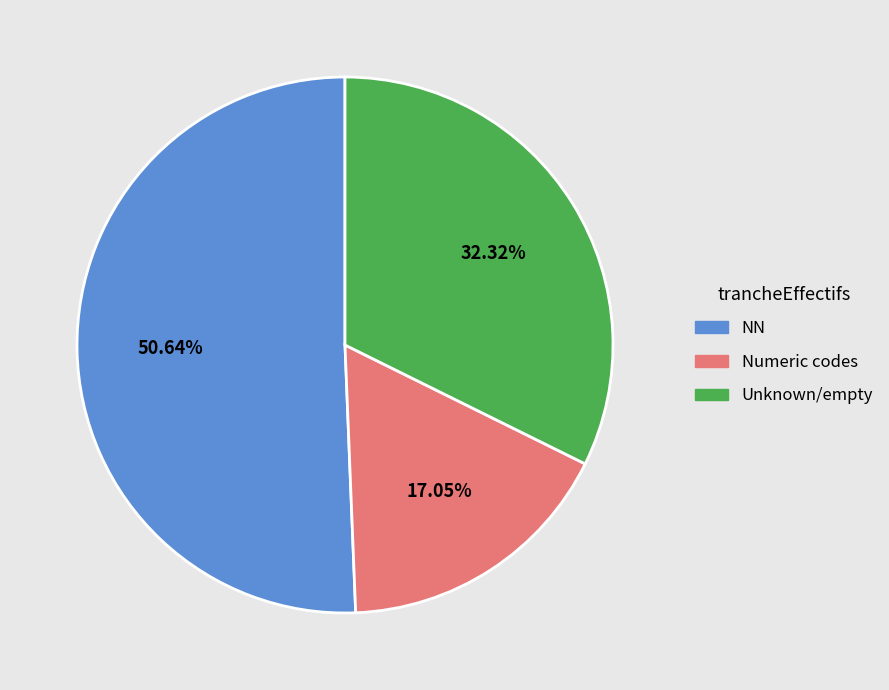

Is there a majority slice in this chart?

Yes